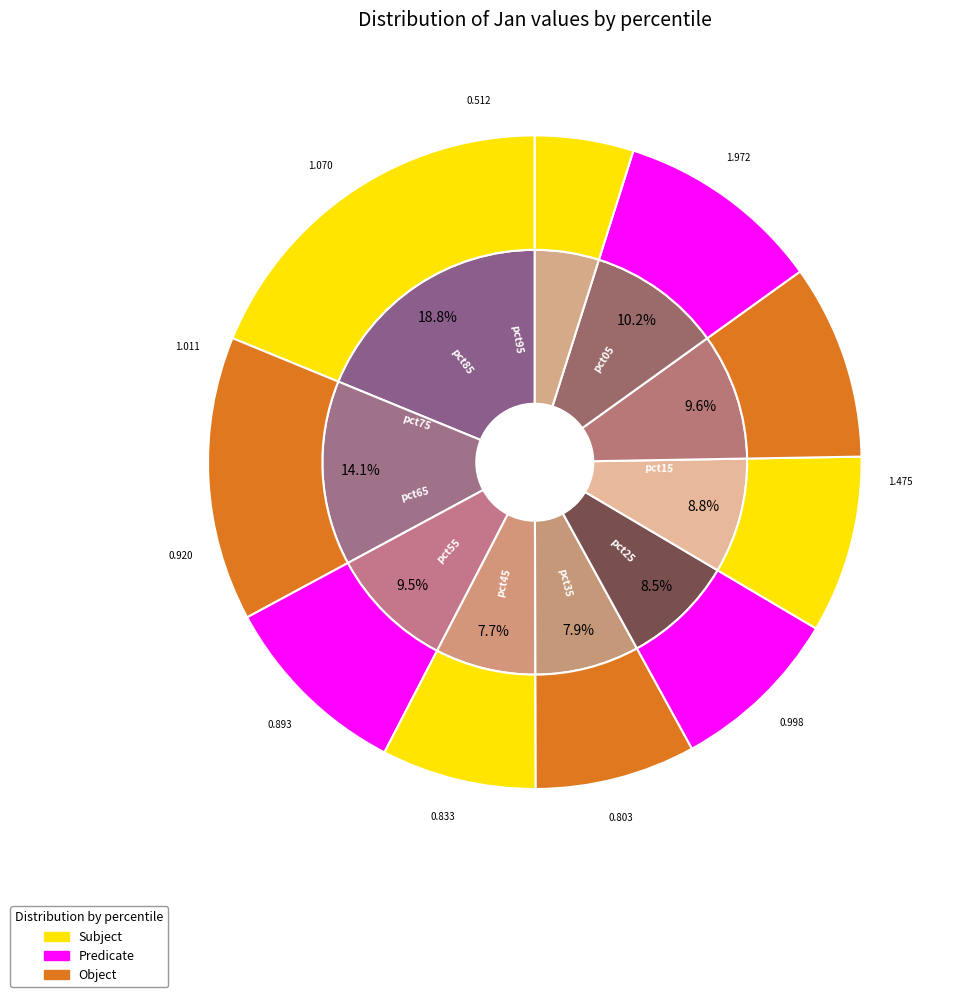

To the nearest percent, what portion does pct95 represent?

5%